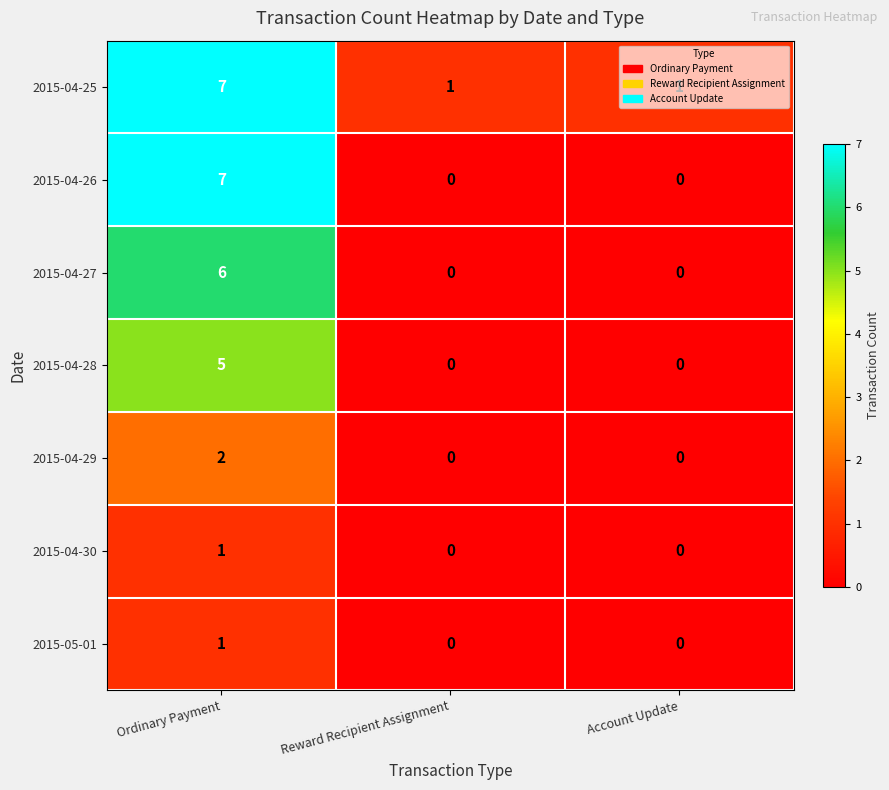

What is the difference between the maximum and minimum values in the 2015-04-25 series?

6